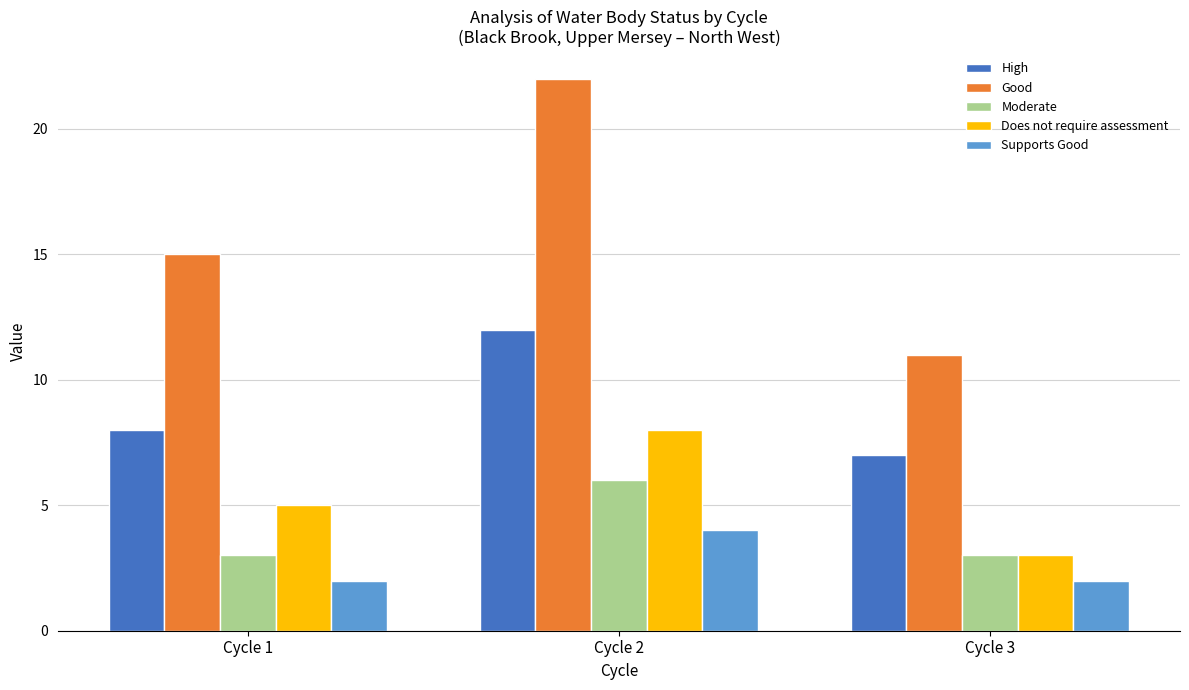

The value of Moderate at Cycle 2 is 2. True or false?

False